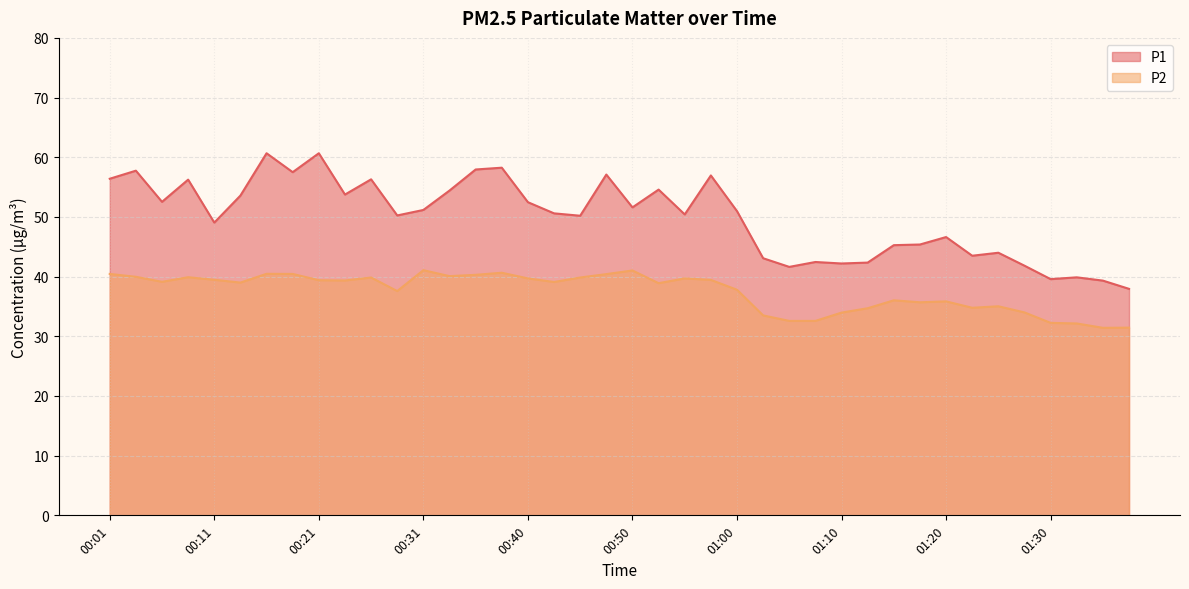

Reading left to right, list all the values displayed in this chart.

P1: 00:01=56.4	00:03=57.8	00:06=52.5	00:08=56.2	00:11=49.0	00:13=53.6	00:16=60.7	00:18=57.5	00:21=60.7	00:23=53.8	00:26=56.3	00:28=50.2	00:31=51.2	00:33=54.4	00:36=58.0	00:38=58.2	00:40=52.5	00:43=50.6	00:45=50.2	00:48=57.1	00:50=51.6	00:53=54.6	00:55=50.4	00:58=57.0	01:00=51.0	01:03=43.1	01:05=41.6	01:08=42.5	01:10=42.2	01:12=42.4	01:15=45.3	01:17=45.4	01:20=46.6	01:22=43.5	01:25=44.0	01:27=41.8	01:30=39.6	01:32=39.9	01:35=39.3	01:37=38.0
P2: 00:01=40.5	00:03=40.0	00:06=39.1	00:08=39.9	00:11=39.5	00:13=39.0	00:16=40.5	00:18=40.5	00:21=39.4	00:23=39.4	00:26=39.9	00:28=37.6	00:31=41.1	00:33=40.1	00:36=40.3	00:38=40.6	00:40=39.7	00:43=39.1	00:45=39.9	00:48=40.4	00:50=41.0	00:53=38.9	00:55=39.7	00:58=39.5	01:00=37.8	01:03=33.5	01:05=32.6	01:08=32.6	01:10=34.0	01:12=34.7	01:15=36.0	01:17=35.7	01:20=35.9	01:22=34.8	01:25=35.0	01:27=34.0	01:30=32.2	01:32=32.1	01:35=31.4	01:37=31.4